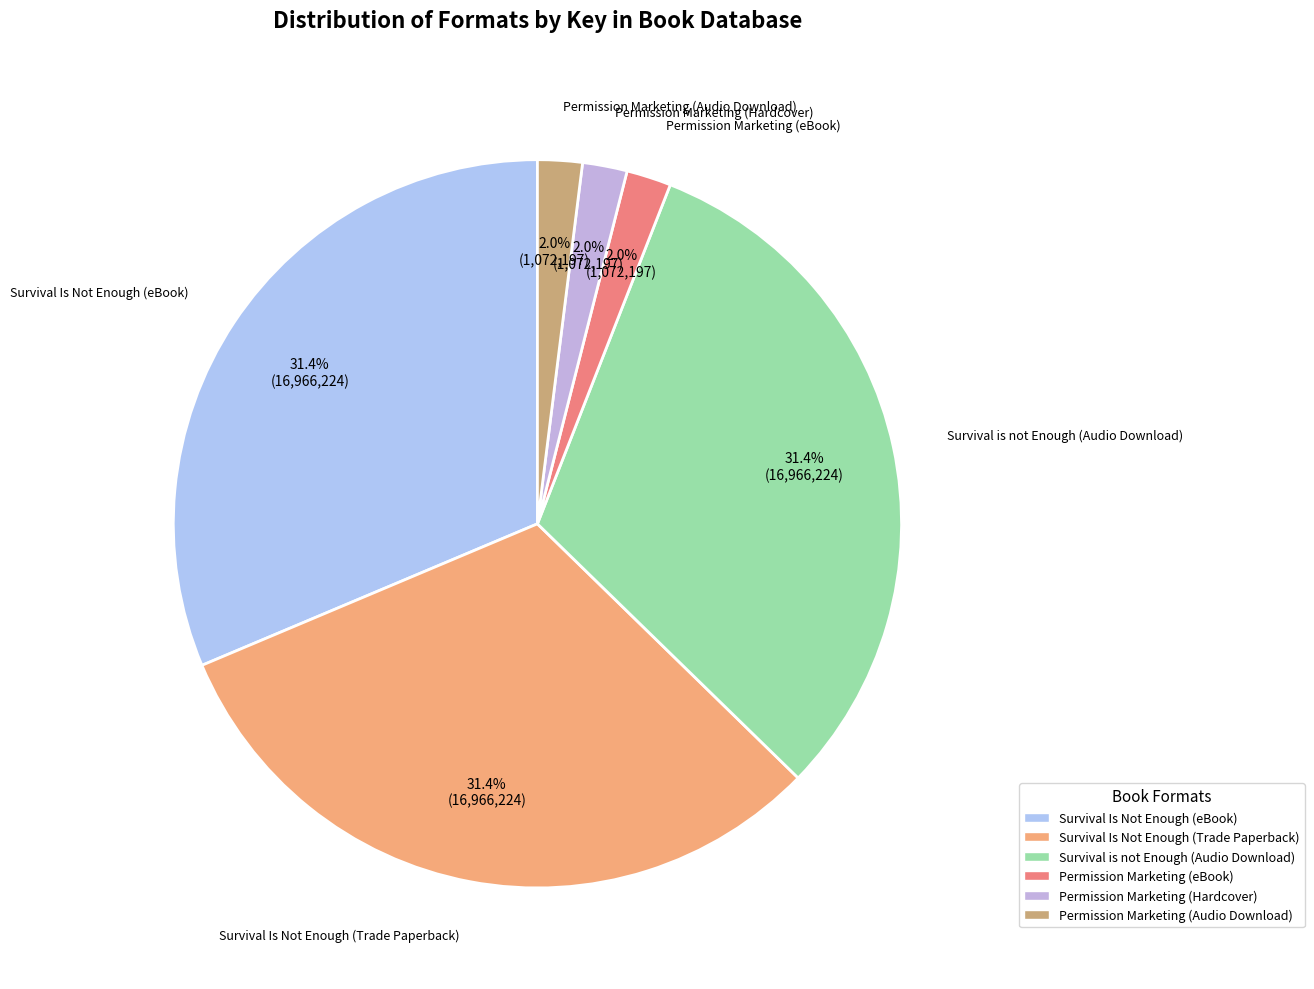

To the nearest percent, what percentage of the pie is Survival Is Not Enough (eBook)?

31%